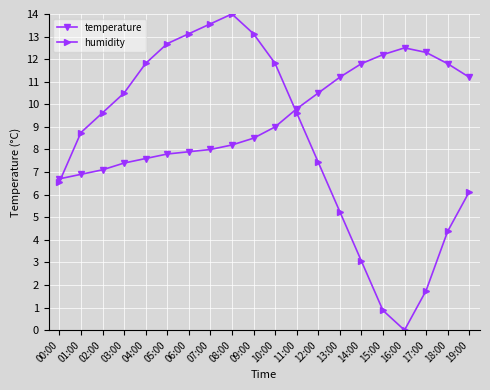

How many data points in humidity are less than 9?

10